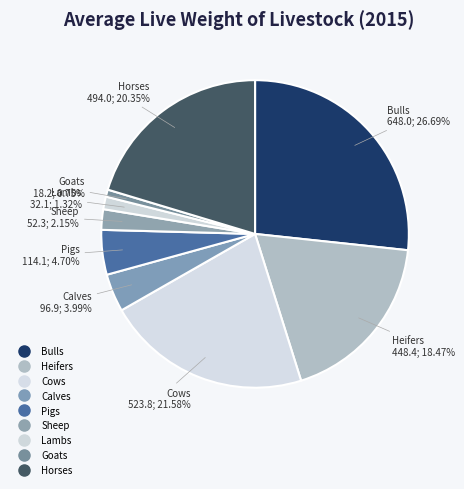

Is there any slice that represents more than half of the pie?

No